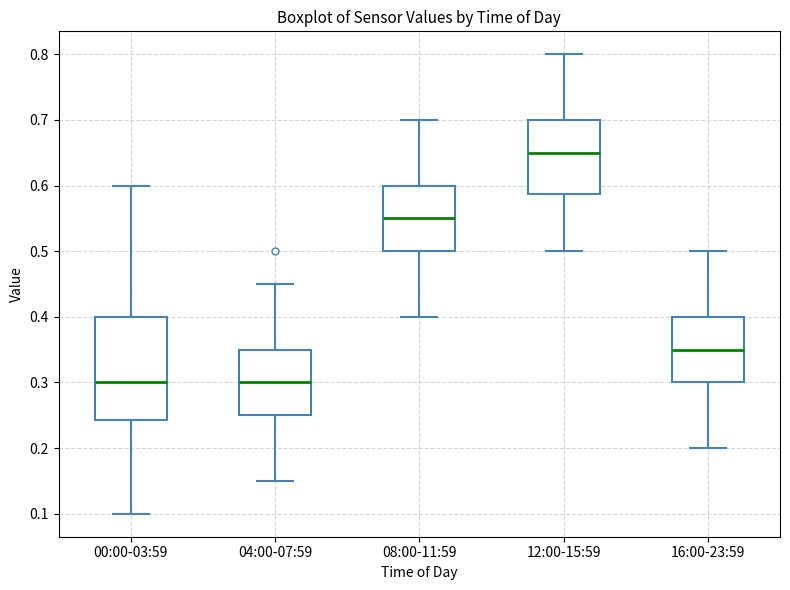

Comparing the boxes themselves (not the whiskers), which one is the tallest?

00:00-03:59